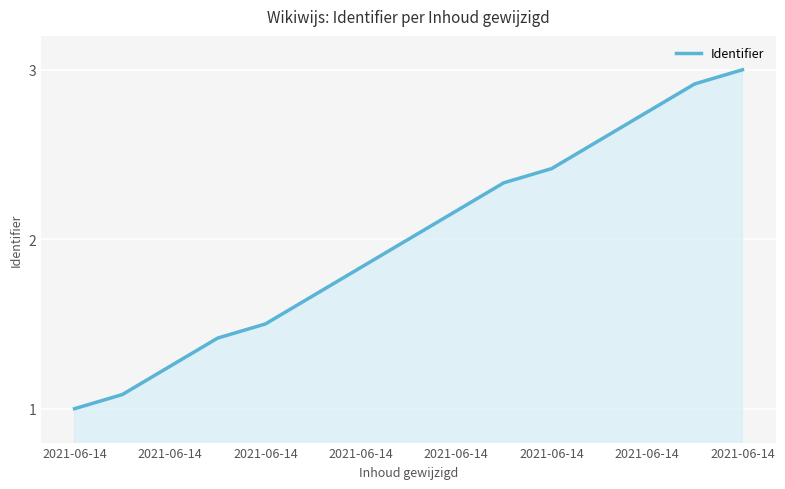

What is the difference between the maximum and minimum values?

2.0